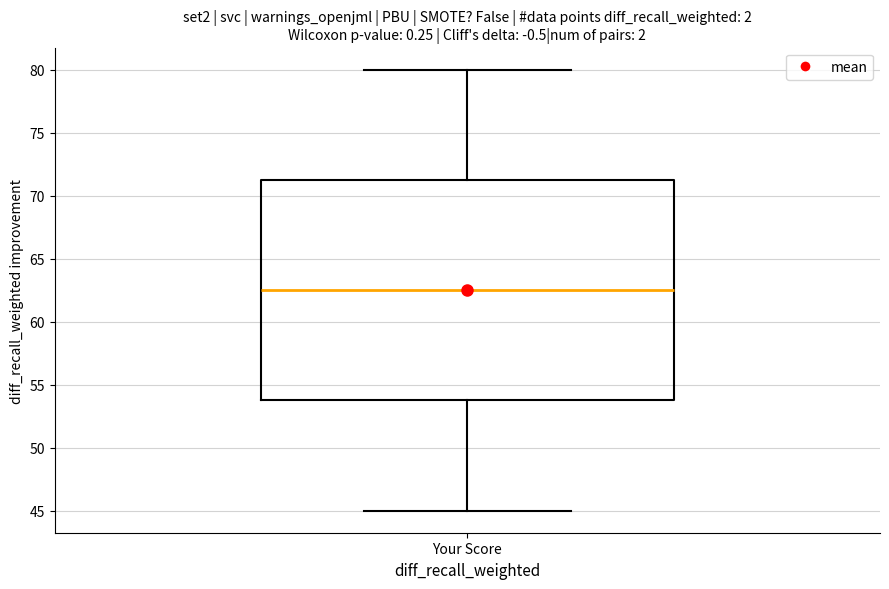

Where is the upper edge of the box for Your Score on the y-axis? The values are not printed on the chart, so give them approximately, as read against the axis.

71.5